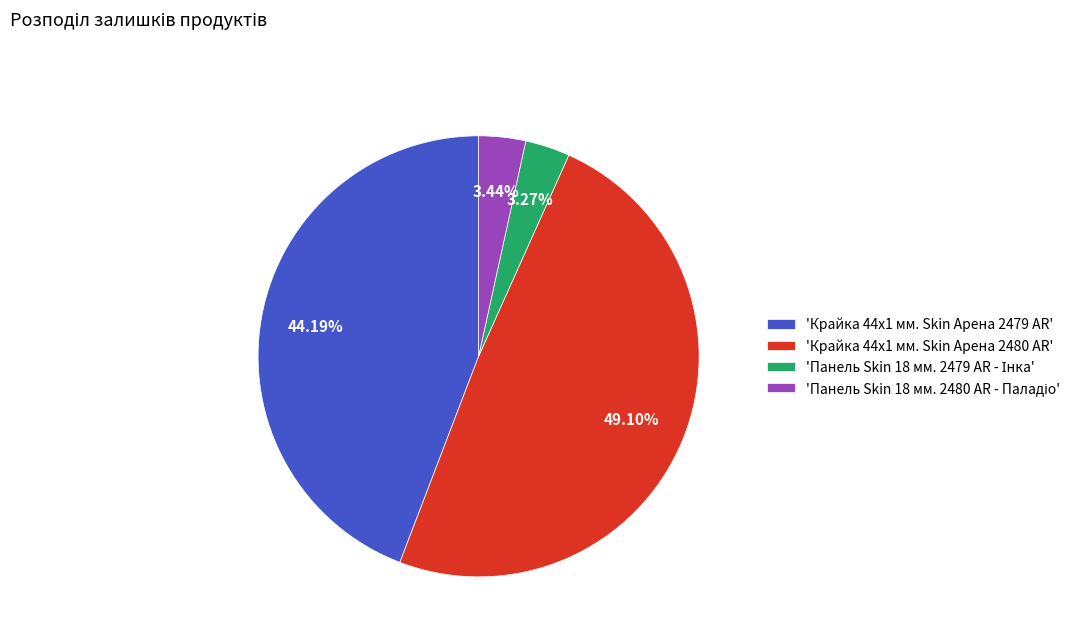

Does any single category account for the majority?

No